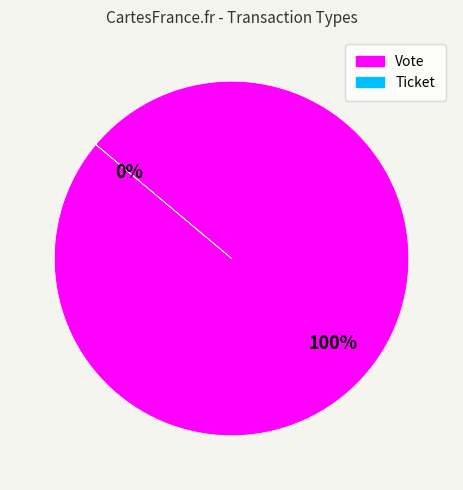

How many segments does this pie chart have?

2